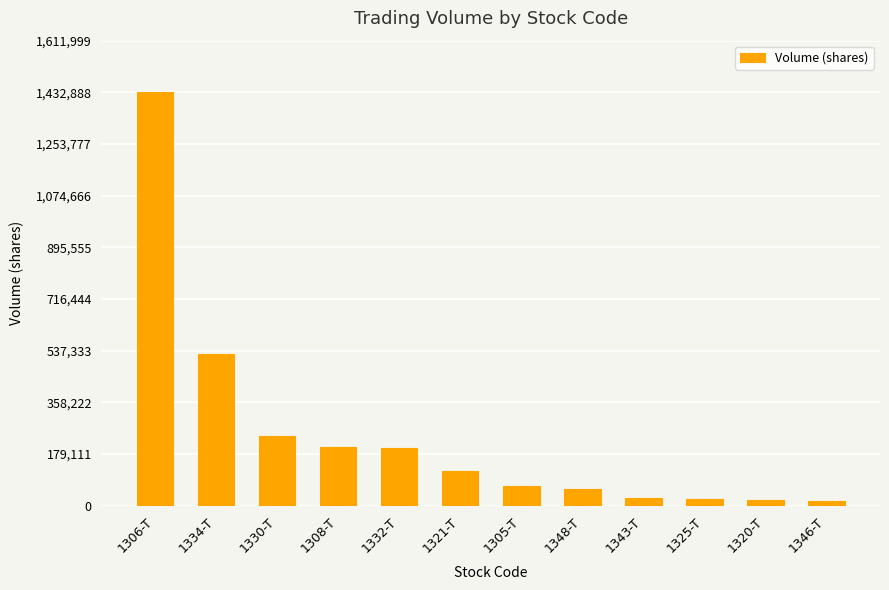

The value at 1321-T is 38687. True or false?

False